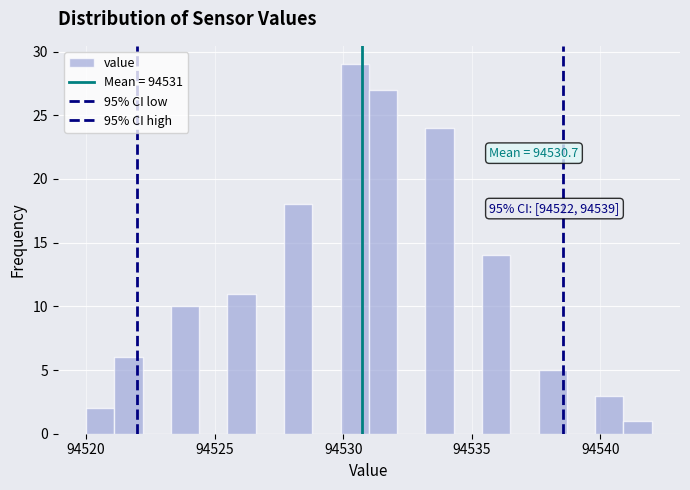

Around what value on the x-axis is the tallest bar? Give the approximate position of its centre, as read against the axis.

94530.5